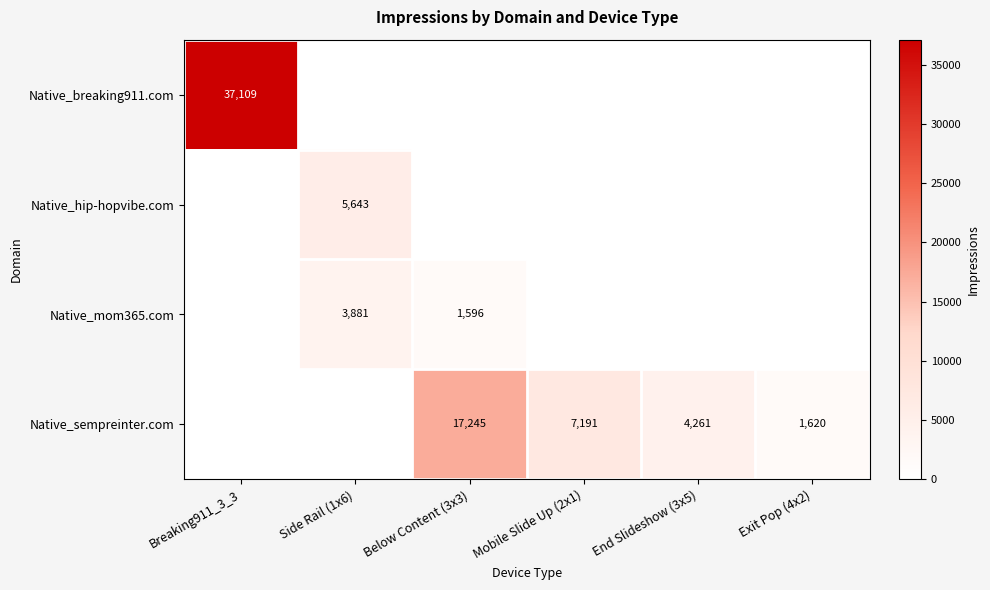

The Native_sempreinter.com series shows 1620 at Exit Pop (4x2). True or false?

True